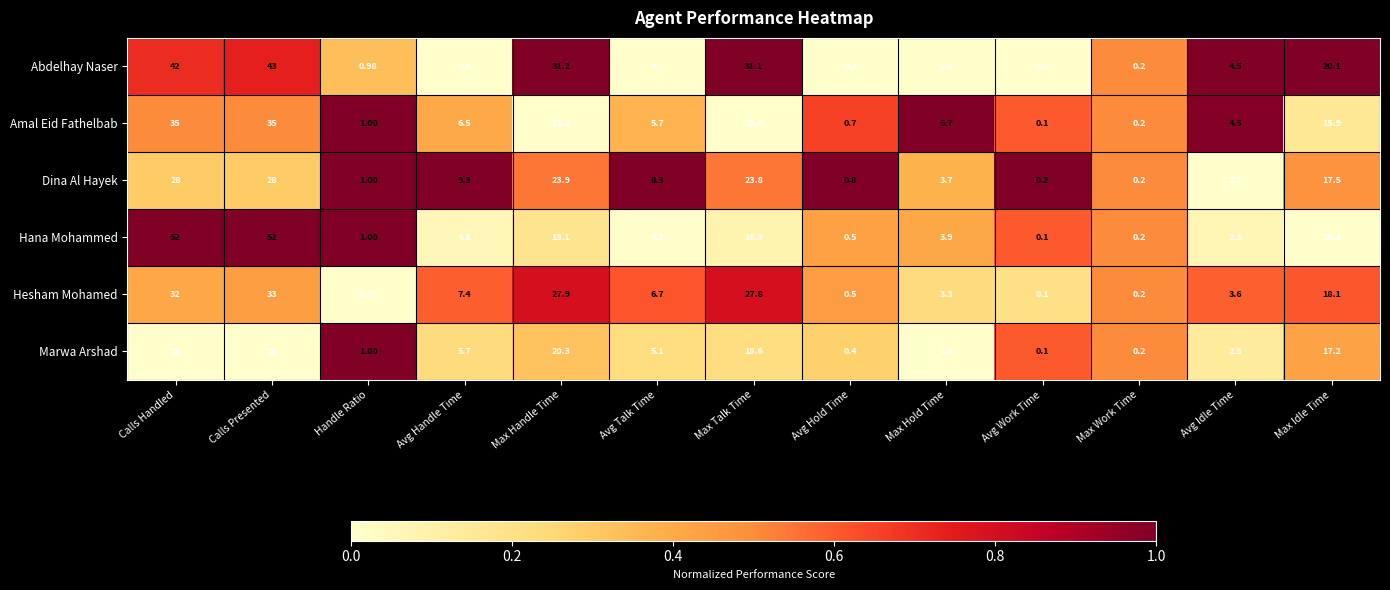

At which category is the sum across all series the highest?

Calls Presented